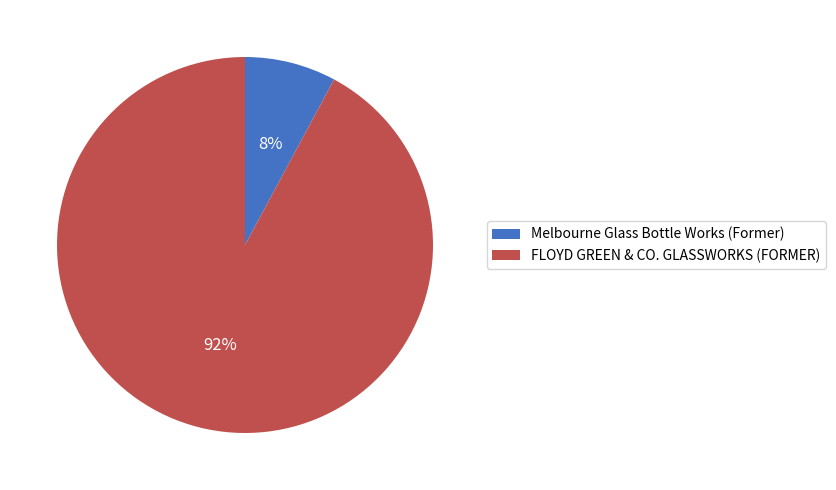

To the nearest percent, what portion does FLOYD GREEN & CO. GLASSWORKS (FORMER) represent?

92%